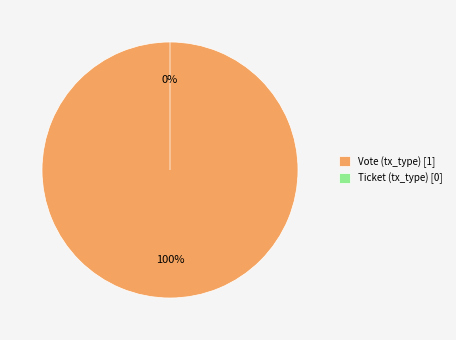

Rank the categories by value from highest to lowest.

Vote (tx_type), Ticket (tx_type)